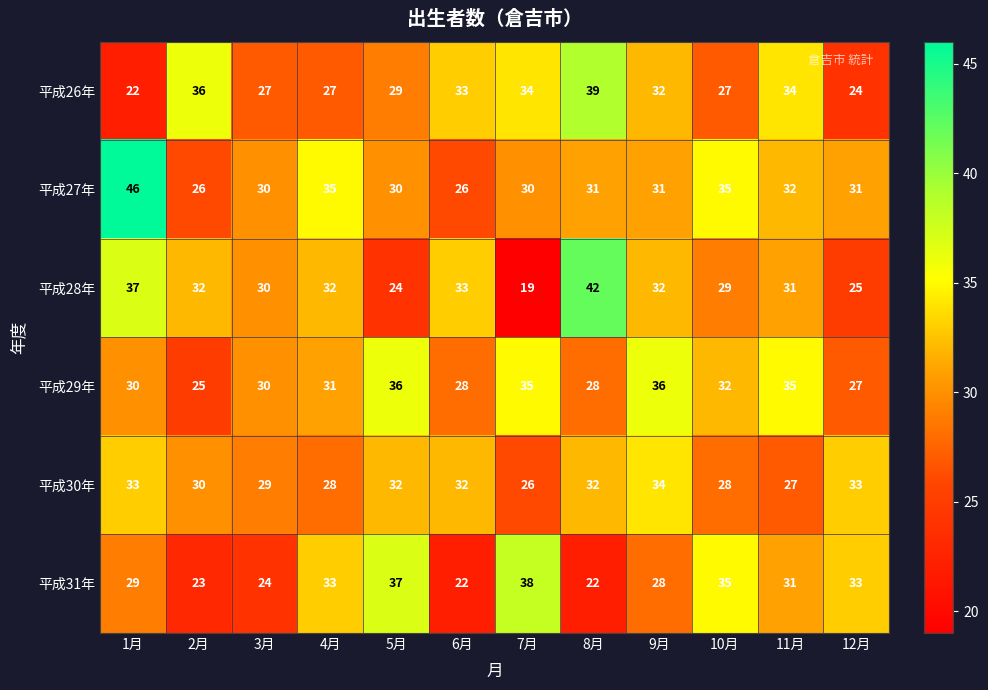

Where is 平成30年 nearest to the value 30?

2月